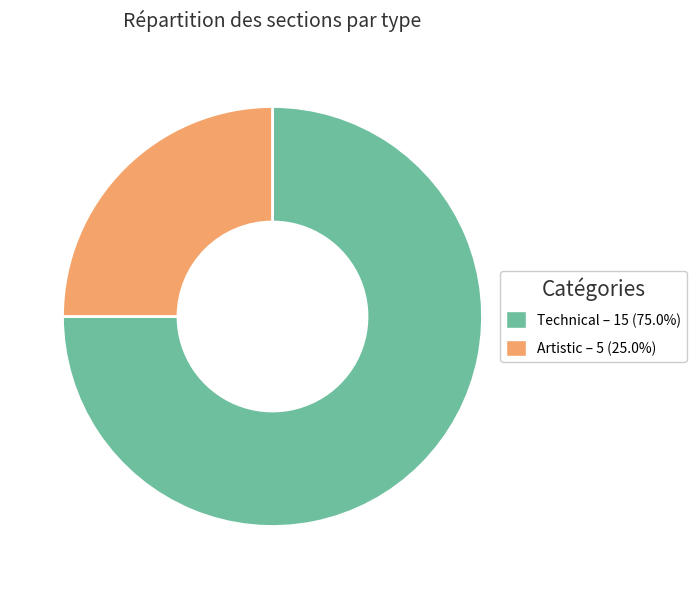

Which has a higher value, Technical or Artistic?

Technical